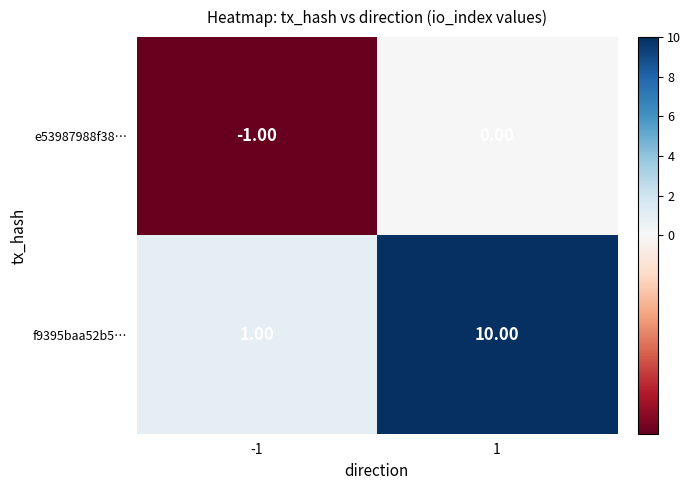

At how many categories does at least one series exceed 0?

2